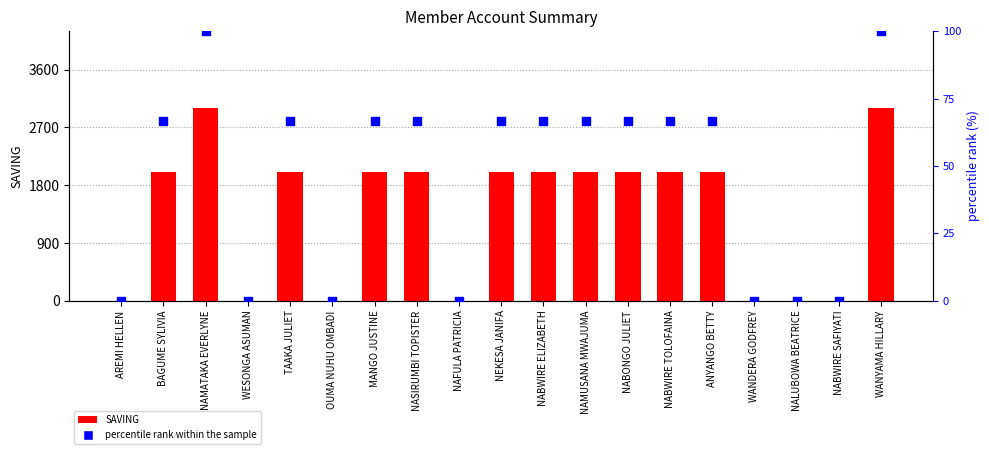

What are all the series names shown in the legend?

SAVING, percentile rank within the sample